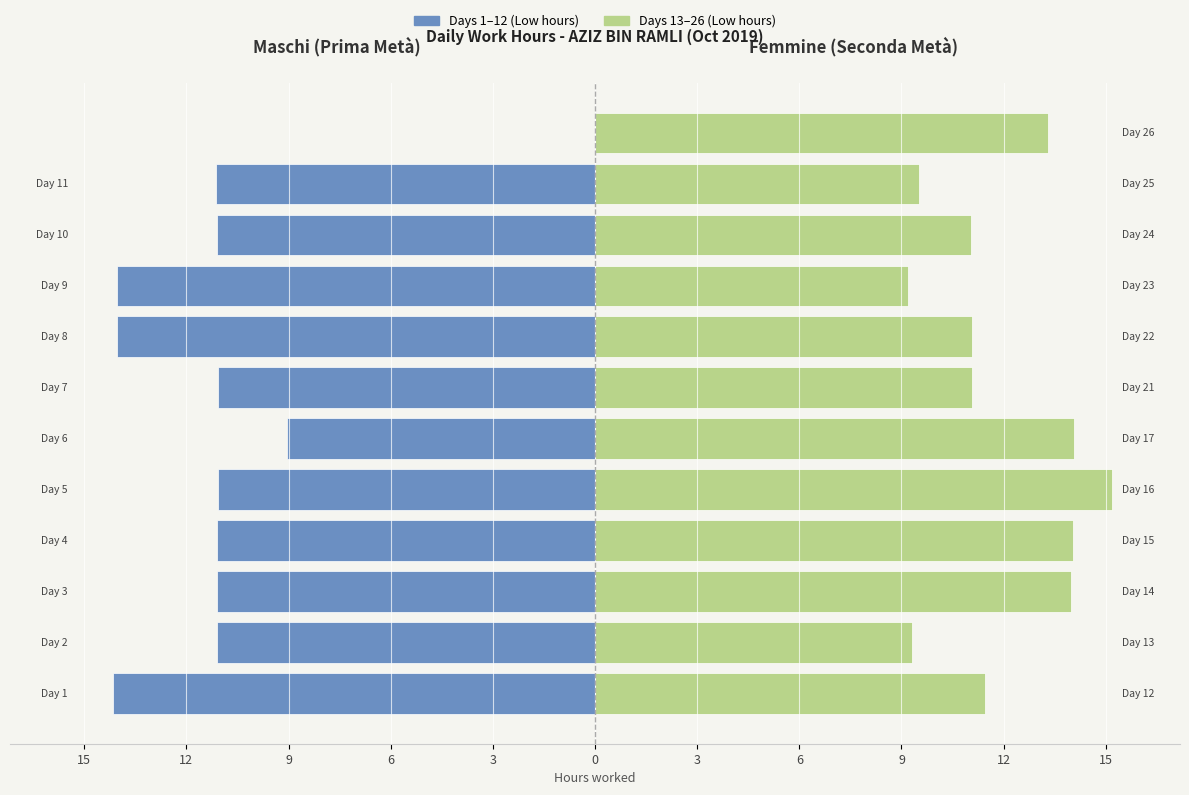

Reading left to right, transcribe all the data shown in this chart.

First Half (days 1-12): -14.2	-11.1	-11.1	-11.1	-11.1	-9.1	-11.1	-14.0	-14.1	-11.1	-11.1	0.0
Second Half (days 13-26): 11.4	9.3	14.0	14.0	15.2	14.1	11.1	11.1	9.2	11.1	9.5	13.3